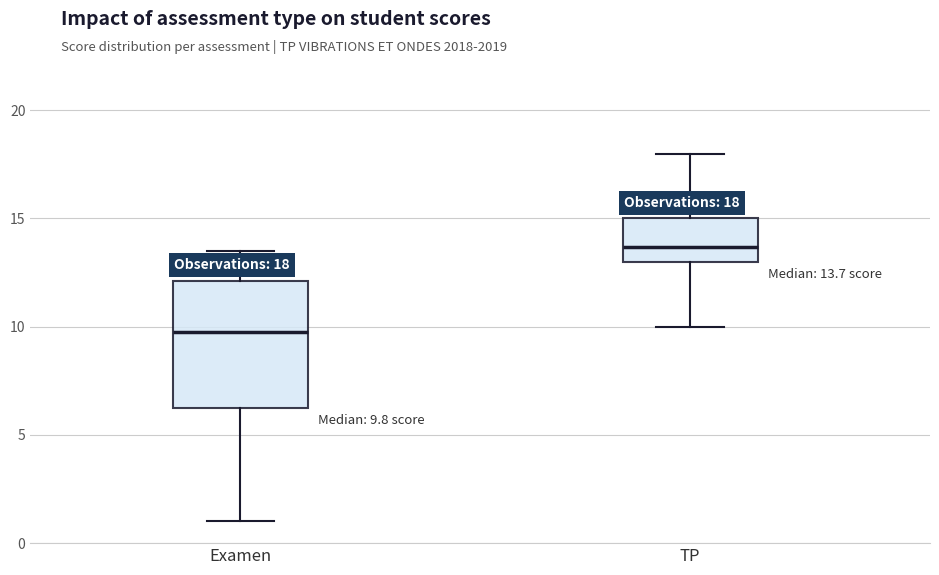

Which box is the tallest, from its lower edge to its upper edge?

Examen